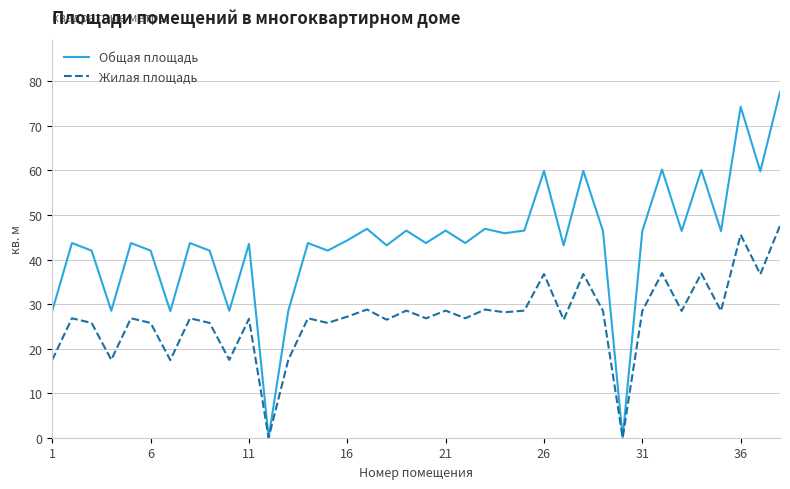

Which series has the largest total across all categories?

Общая площадь